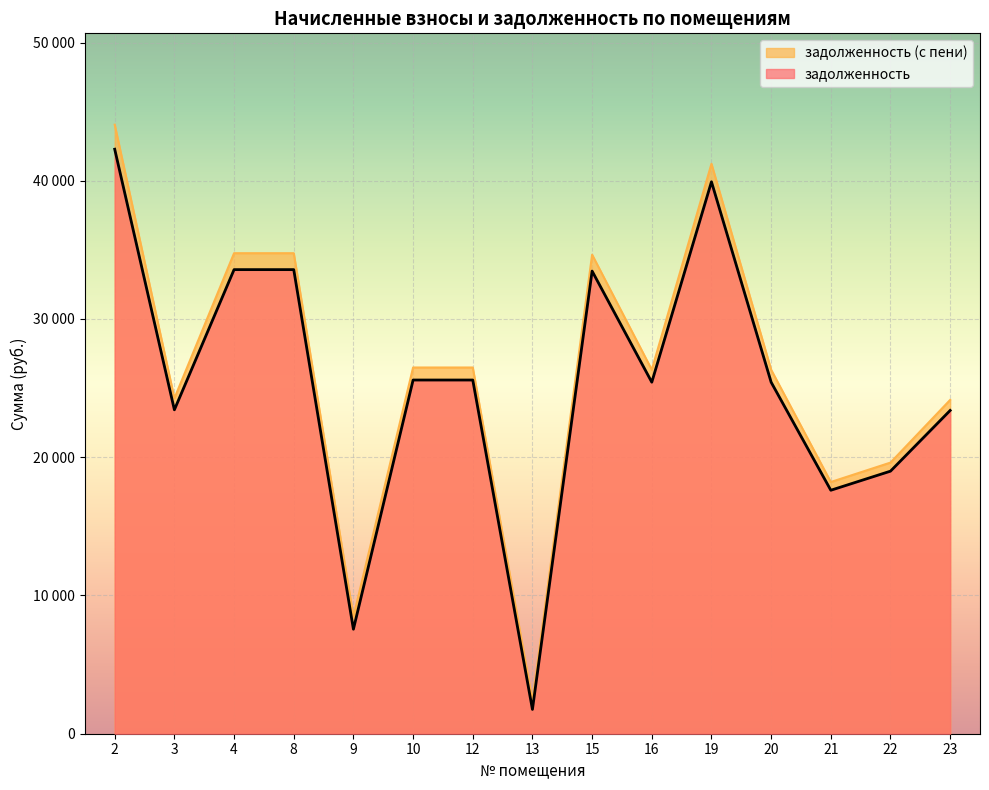

What is the average value of the задолженность (с пени) series?

26143.4